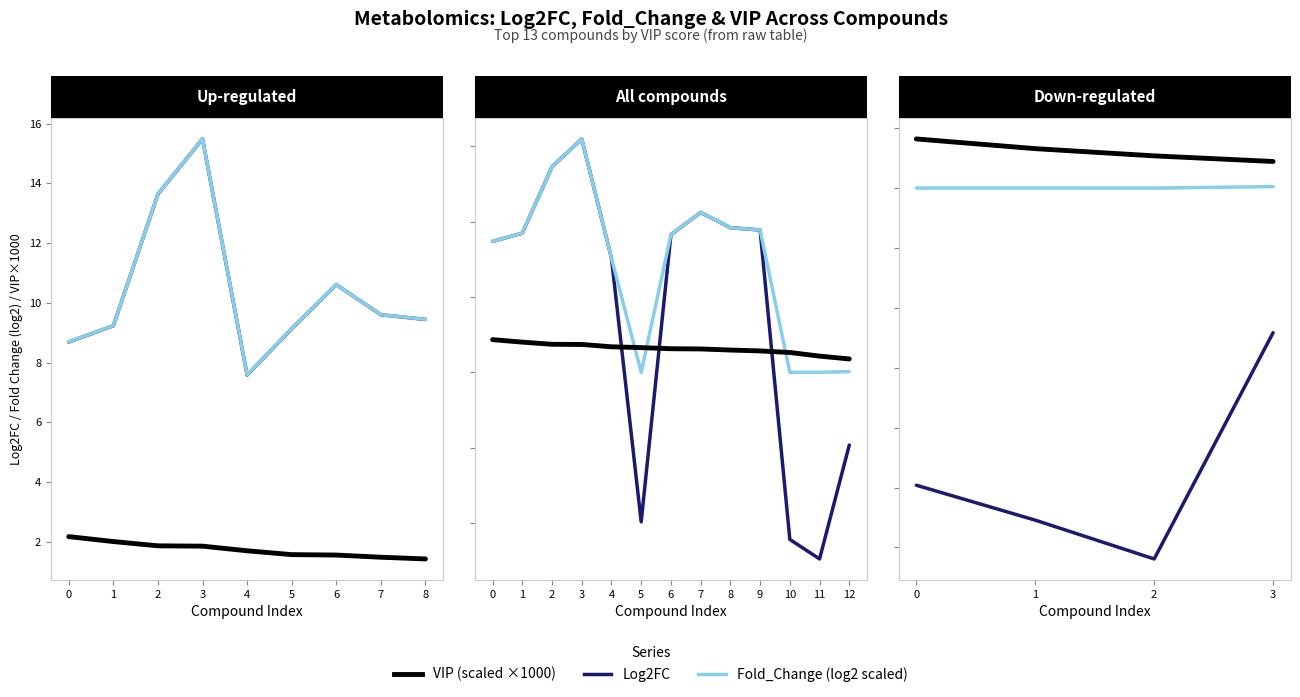

Which series has the widest spread of values?

Log2FC